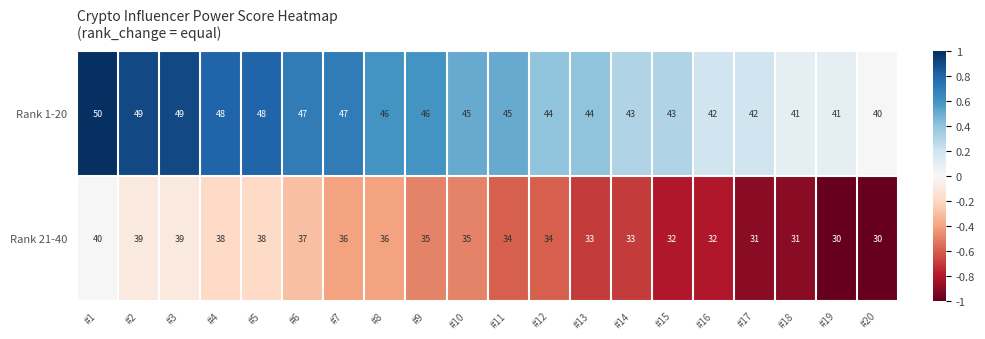

Count the number of data series in this chart.

2